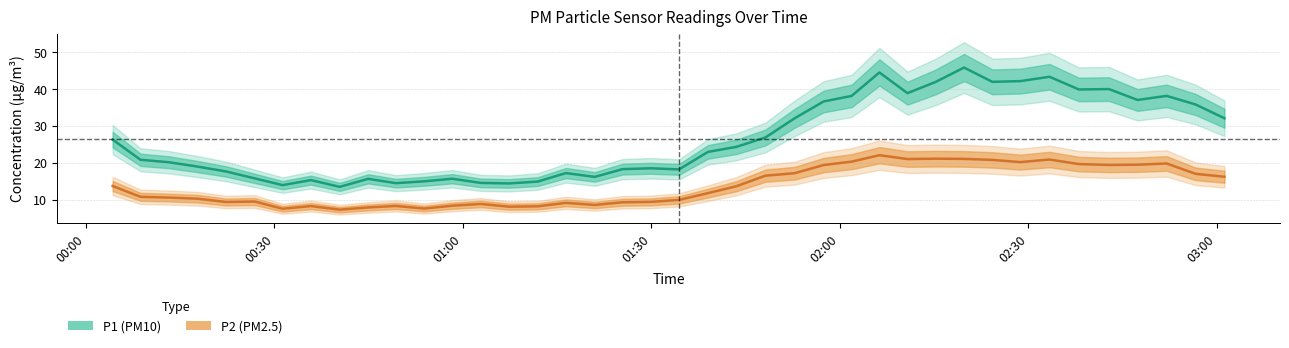

True or false: P1 (PM10) and P2 (PM2.5) intersect in this chart.

False